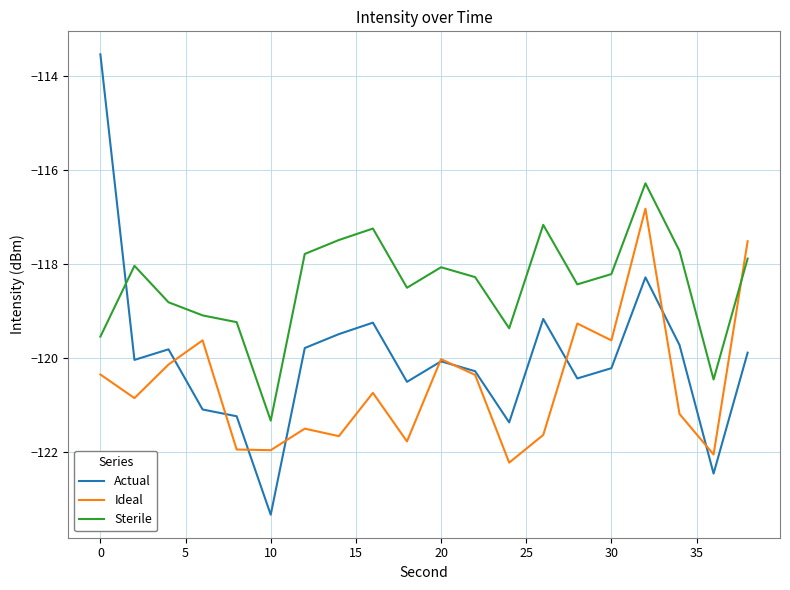

Which series has the widest spread of values?

Actual